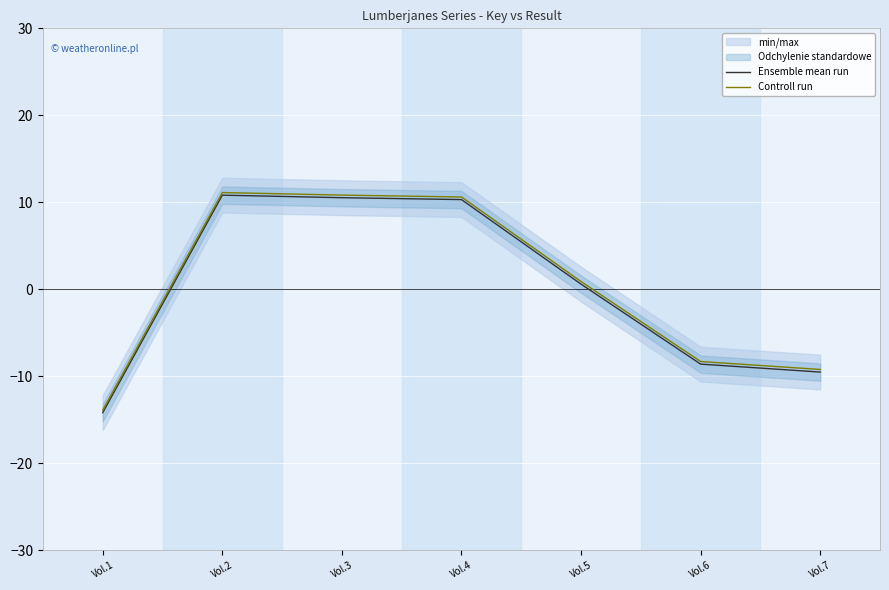

What is the smallest value displayed?

-14.2